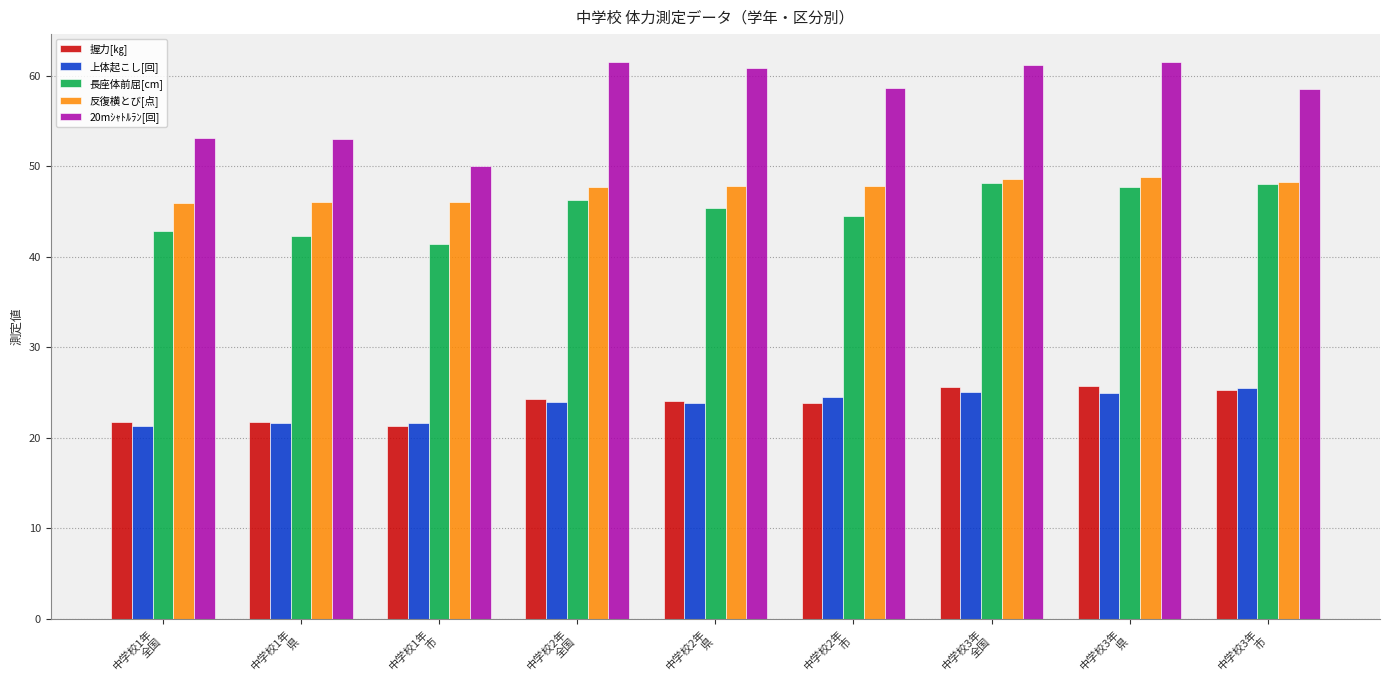

Which series has the largest total across all categories?

20mｼｬﾄﾙﾗﾝ[回]